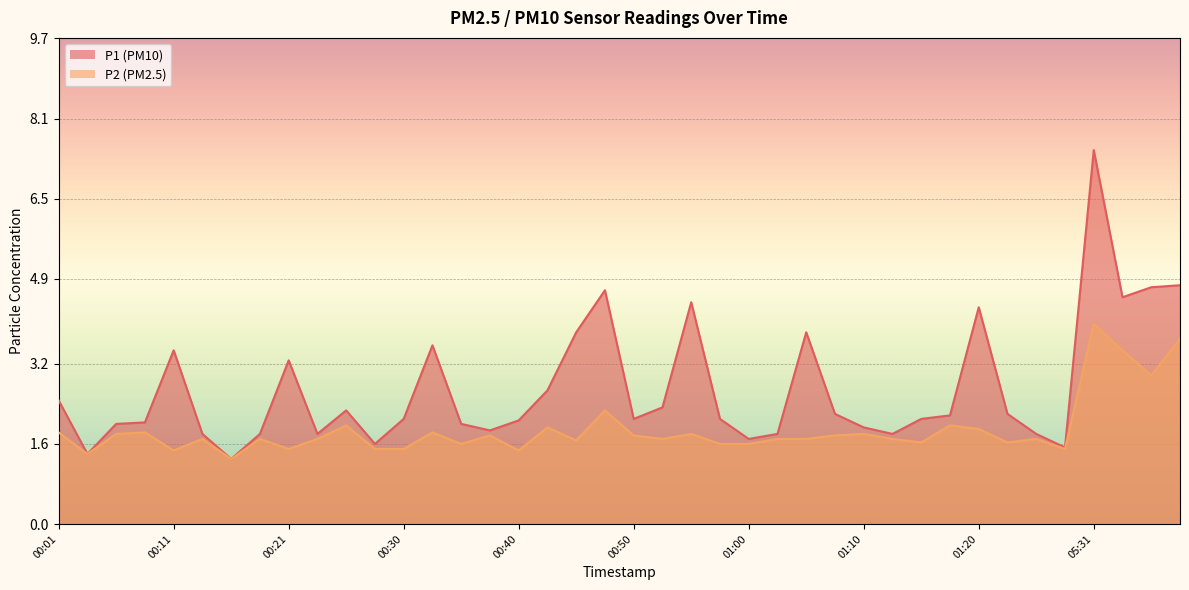

What is the lowest value of the P2 series?

1.3